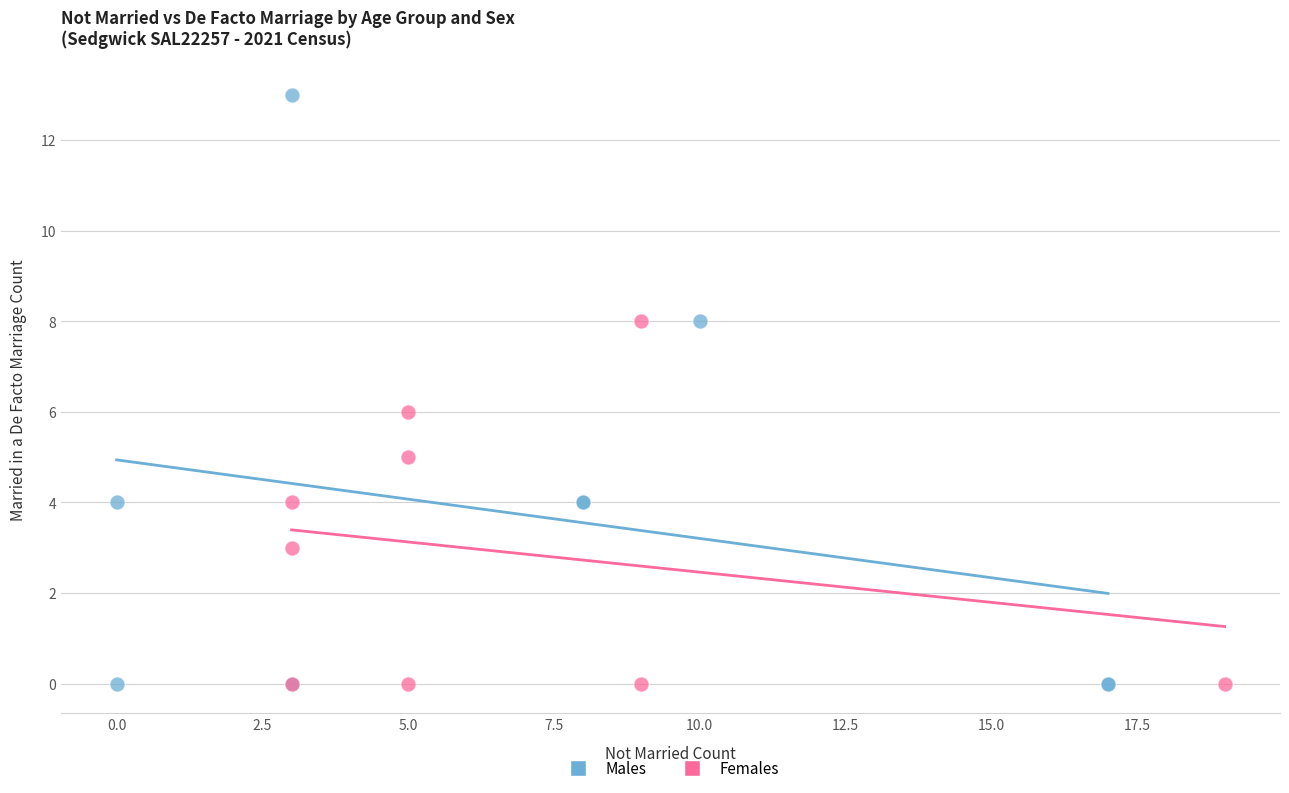

Which series has the widest spread of Y values?

Males